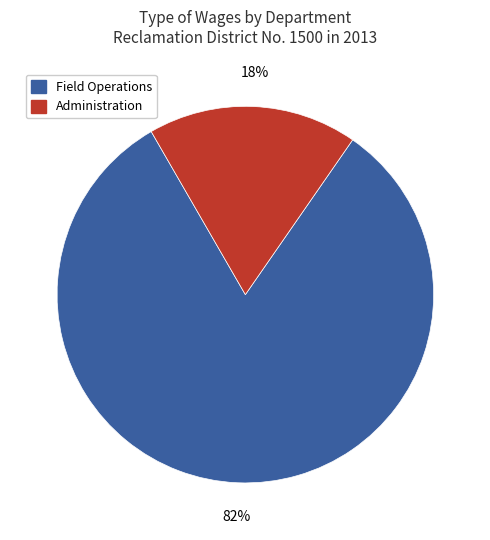

Is there any slice that represents more than half of the pie?

Yes